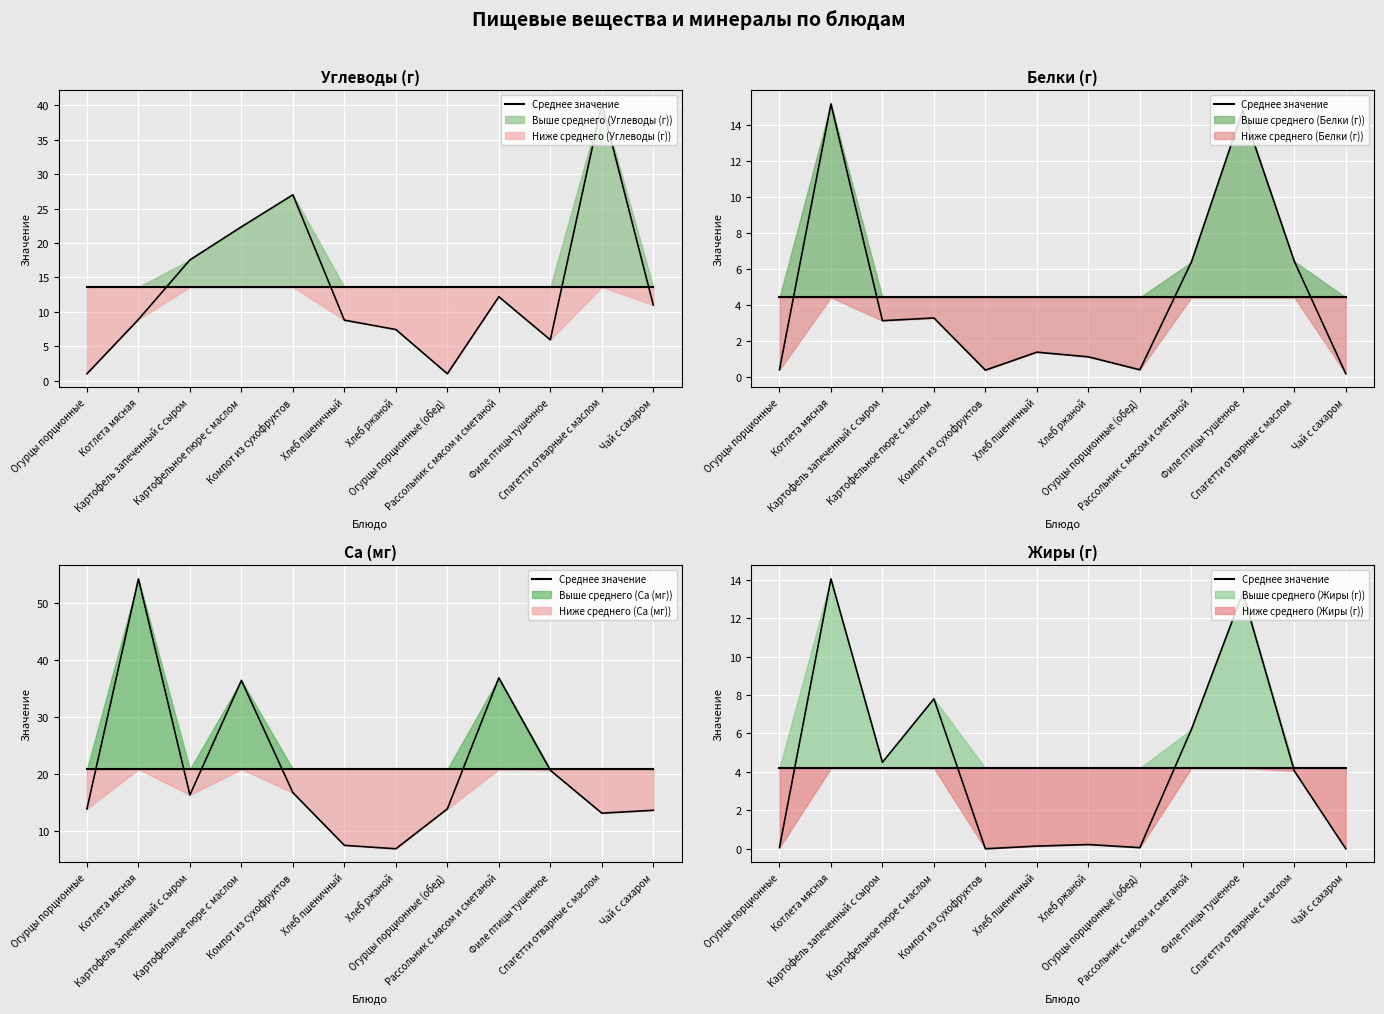

What is the minimum value for Ca (мг)?

6.8